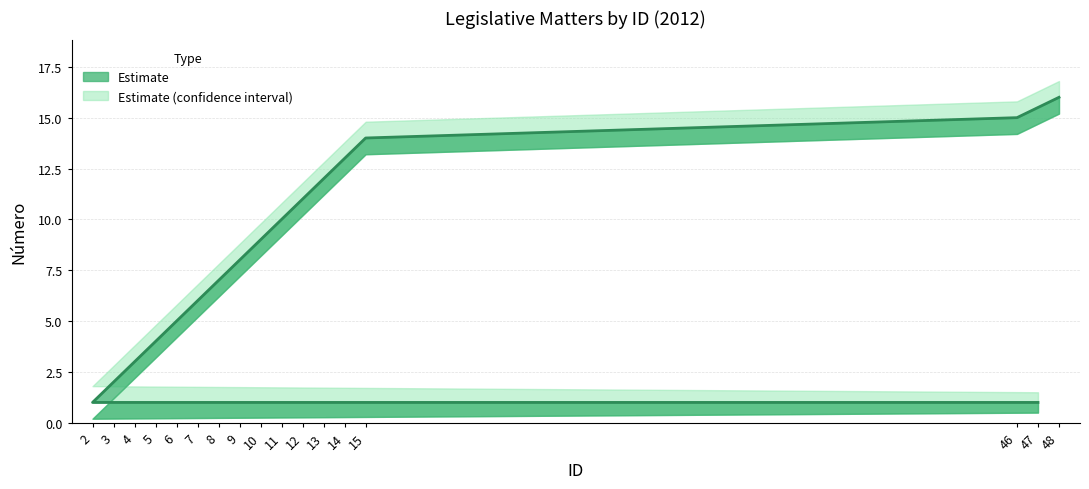

At which category does the chart reach its minimum across all series?

2